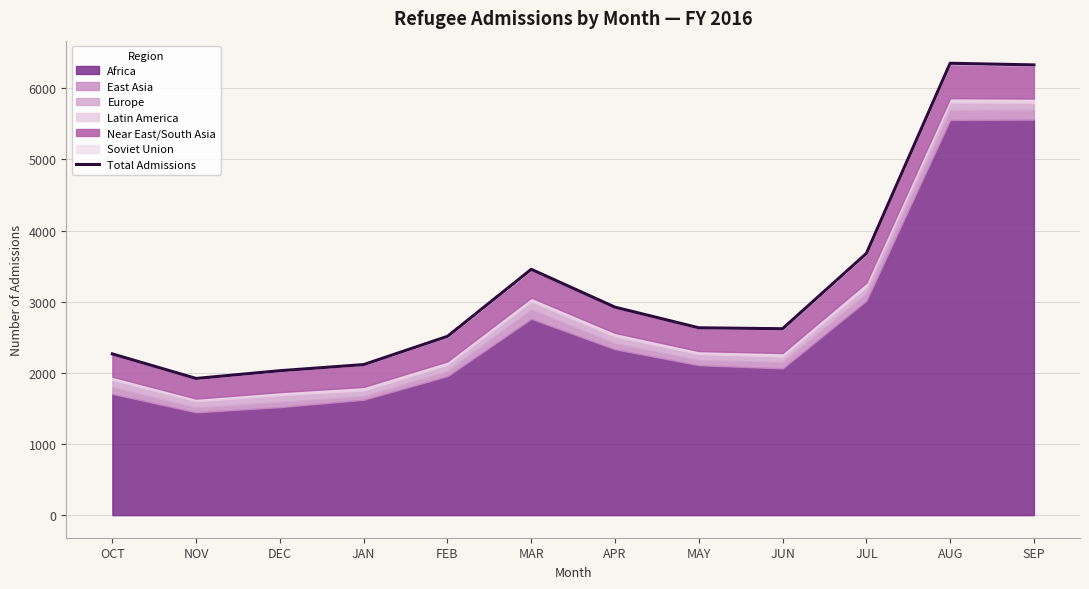

Rank the categories by value from lowest to highest.

NOV, DEC, JAN, OCT, FEB, JUN, MAY, APR, MAR, JUL, SEP, AUG